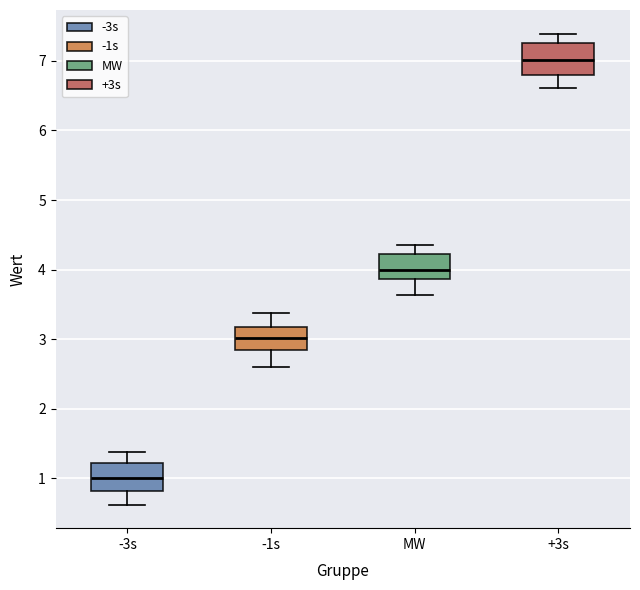

Where does the upper whisker of the box for -3s end on the y-axis? The values are not printed on the chart, so give them approximately, as read against the axis.

1.4